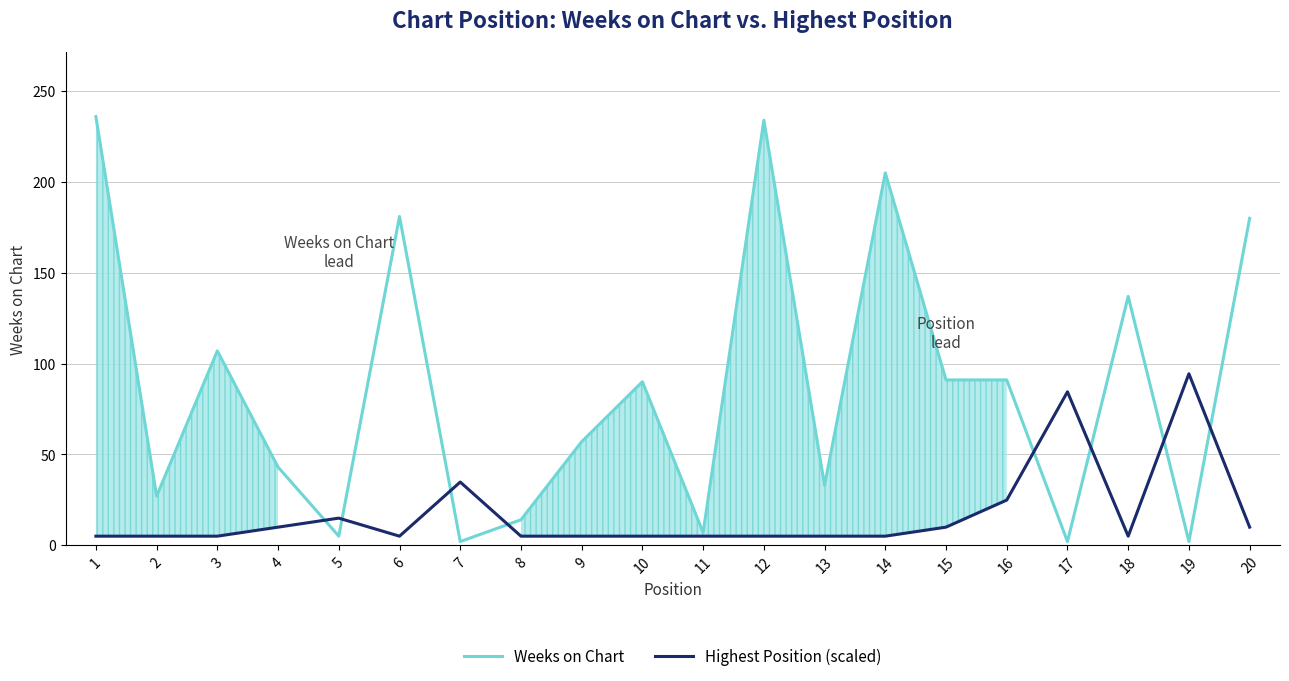

Which series has the widest spread of values?

Weeks on Chart